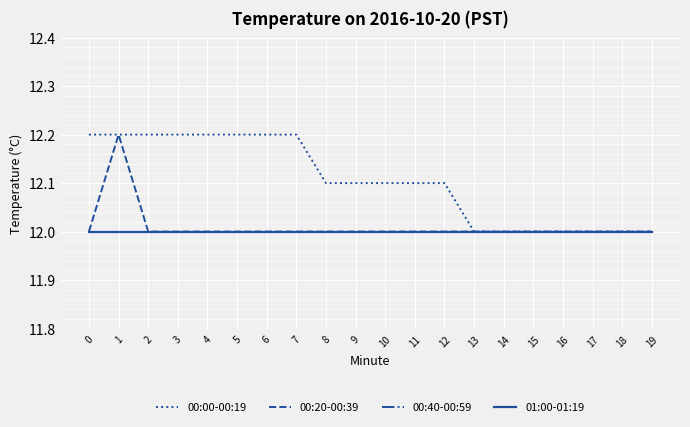

Is this an area chart (filled region under the line)?

No